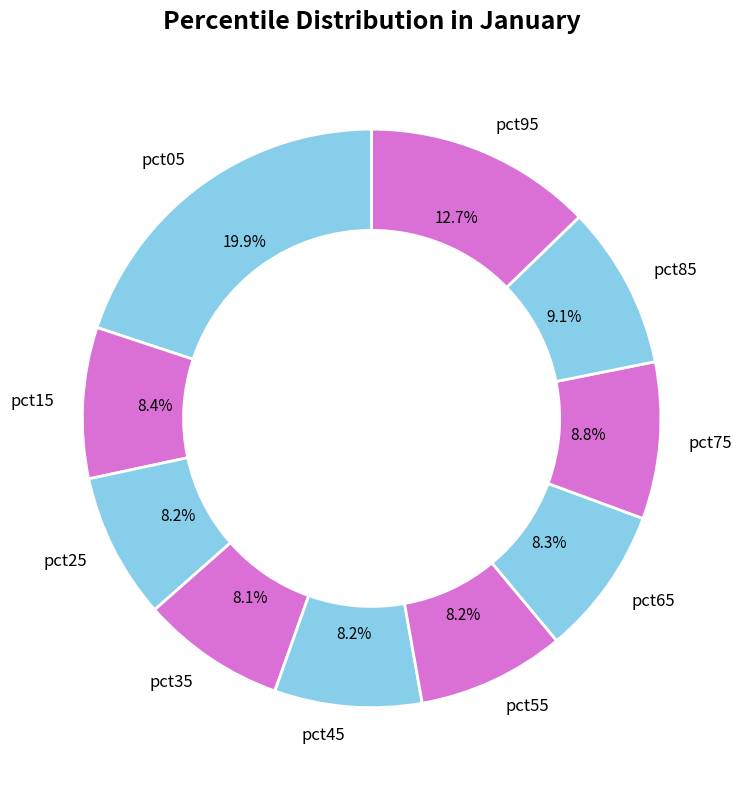

True or false: pct45 accounts for 1% of the total.

False